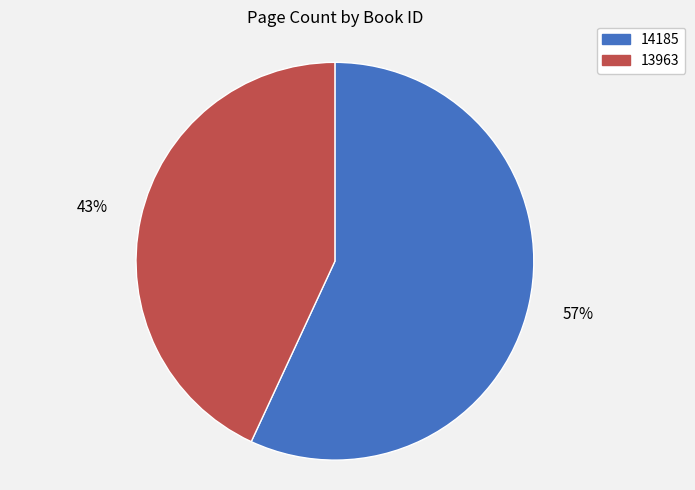

Which slice is the largest?

14185